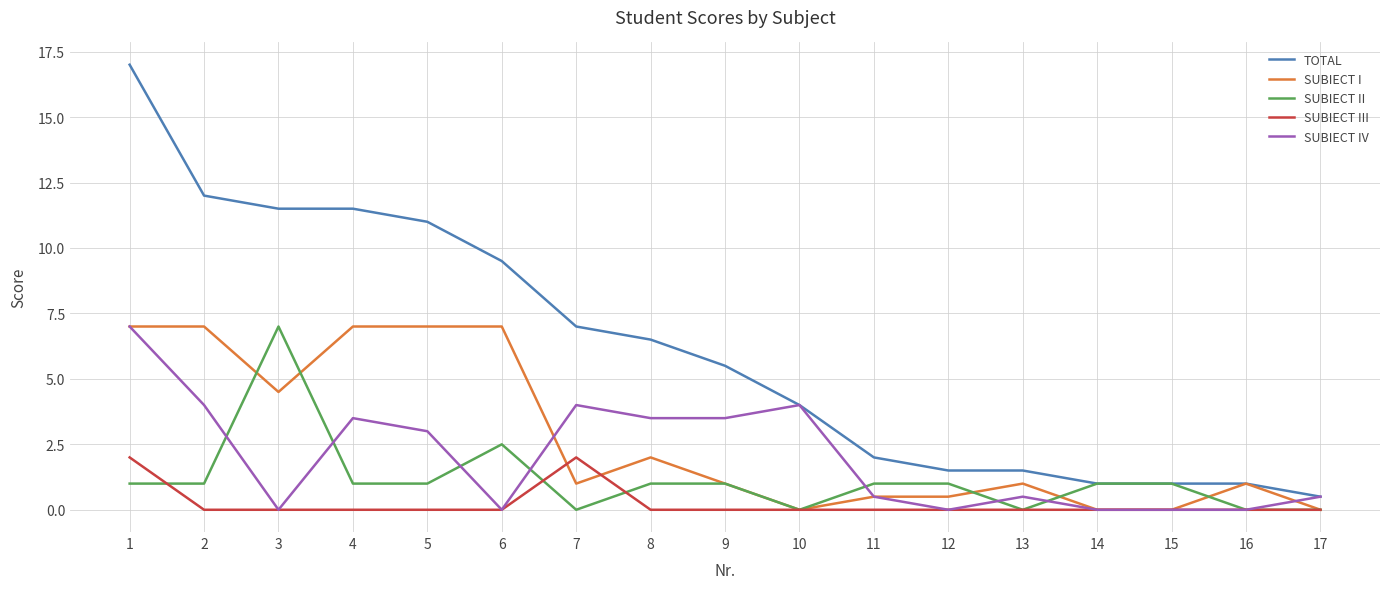

Count the number of categories in the chart.

17